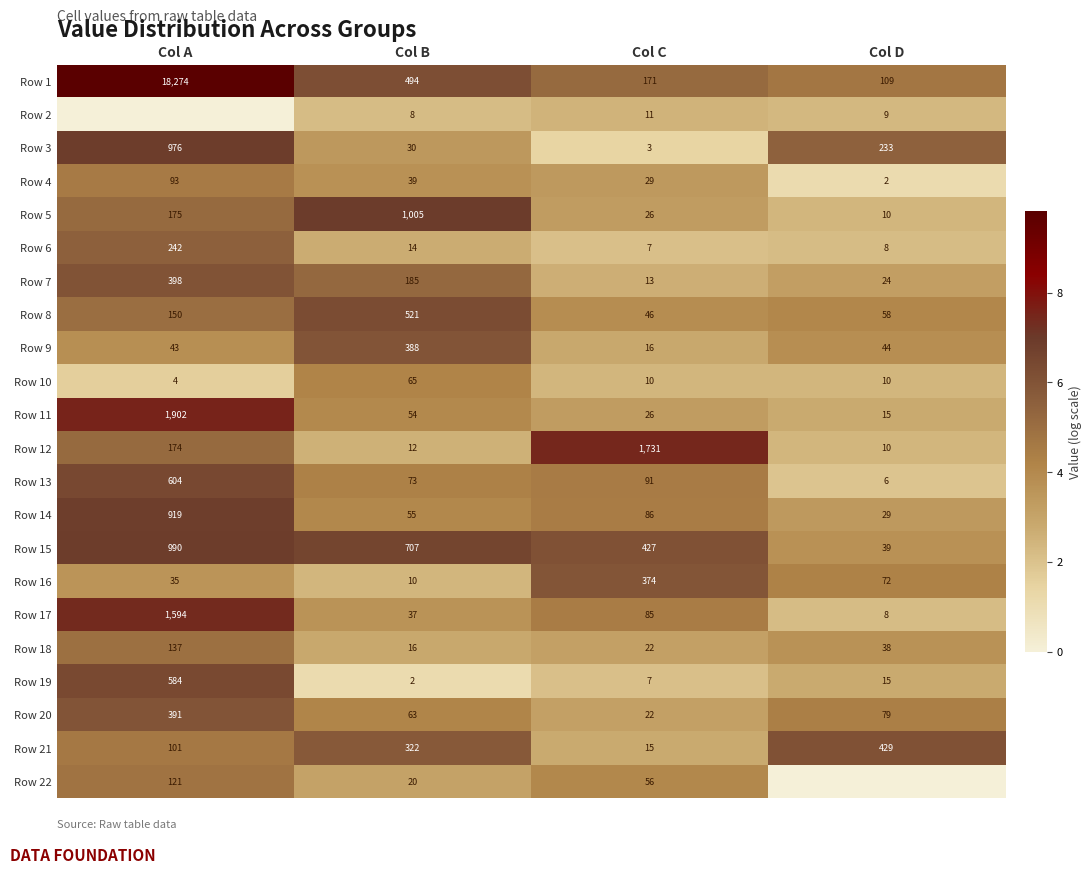

At which label is Row 1 closest to 9191?

Col B